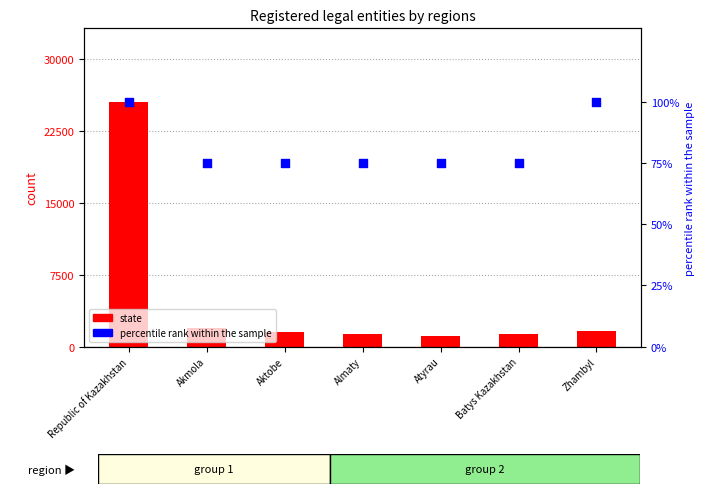

Which series reaches the maximum Y coordinate?

state